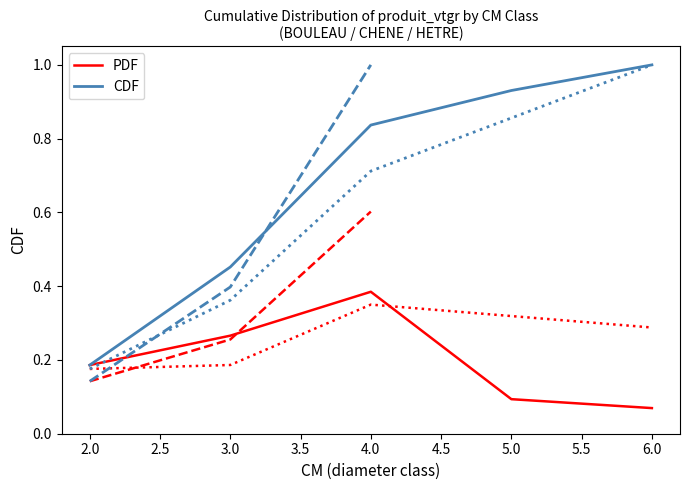

True or false: CDF has more than 1 interior local peaks.

False